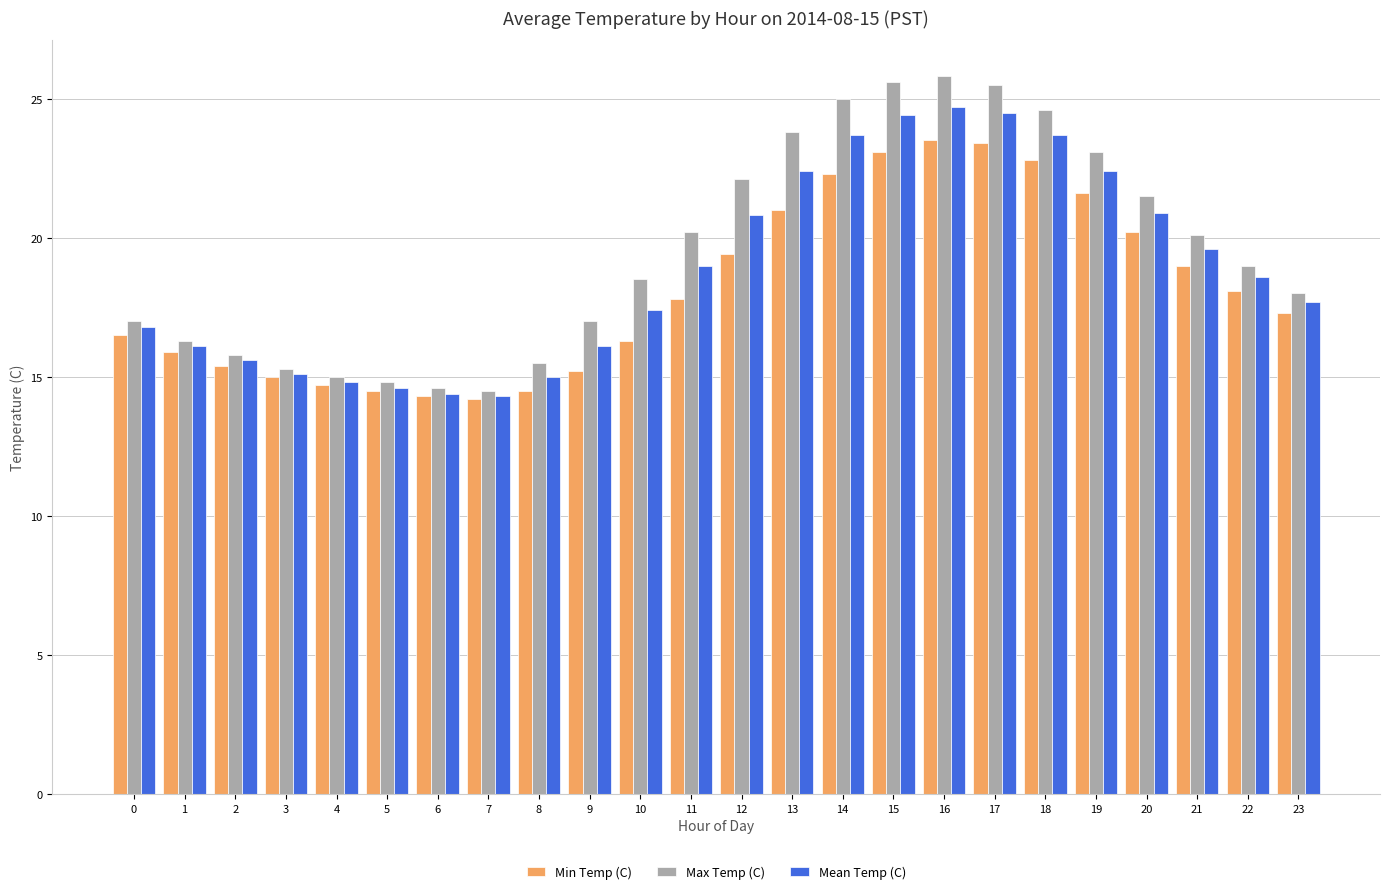

What is the highest value of the Max Temp (C) series?

25.8